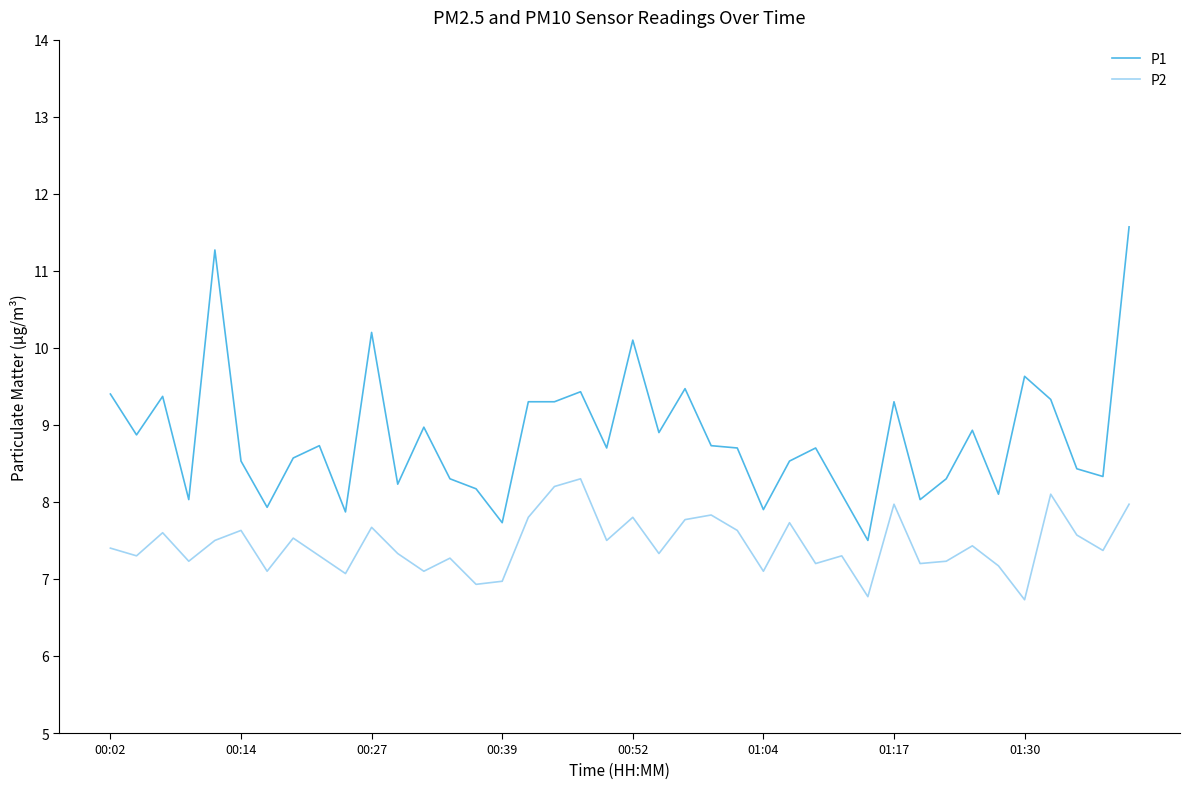

Reading left to right, list all the values displayed in this chart.

P1: 9.4	8.9	9.4	8.0	11.3	8.5	7.9	8.6	8.7	7.9	10.2	8.2	9.0	8.3	8.2	7.7	9.3	9.3	9.4	8.7	10.1	8.9	9.5	8.7	8.7	7.9	8.5	8.7	8.1	7.5	9.3	8.0	8.3	8.9	8.1	9.6	9.3	8.4	8.3	11.6
P2: 7.4	7.3	7.6	7.2	7.5	7.6	7.1	7.5	7.3	7.1	7.7	7.3	7.1	7.3	6.9	7.0	7.8	8.2	8.3	7.5	7.8	7.3	7.8	7.8	7.6	7.1	7.7	7.2	7.3	6.8	8.0	7.2	7.2	7.4	7.2	6.7	8.1	7.6	7.4	8.0